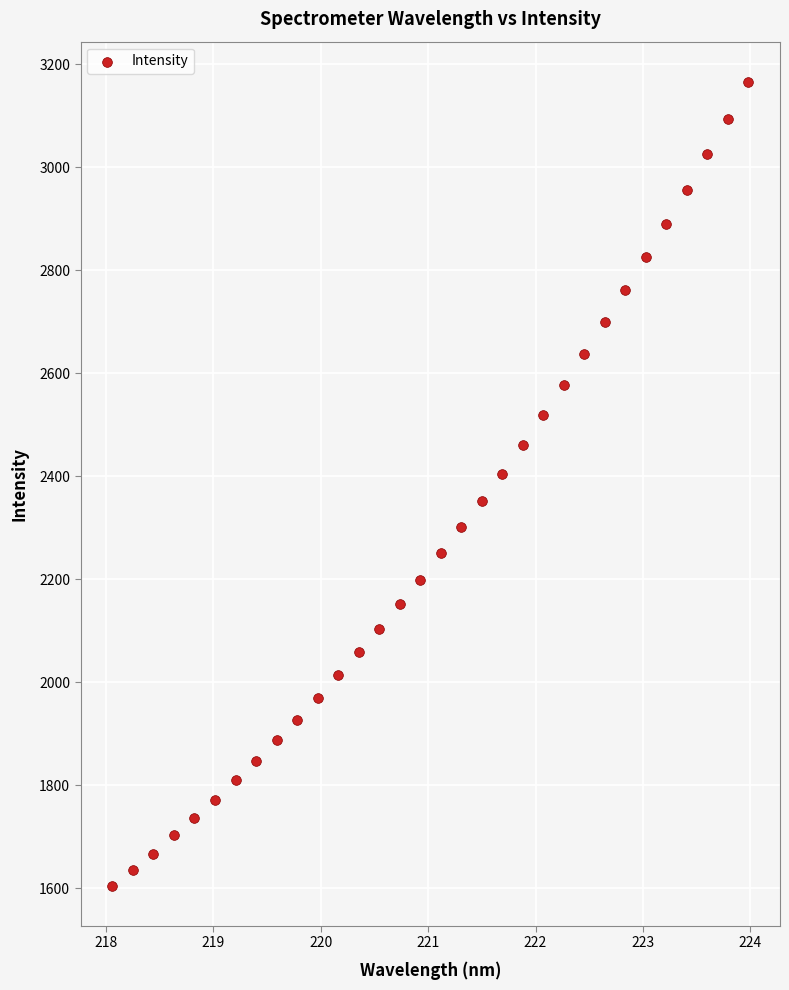

What is the range of Y values (max minus min)?

1560.7